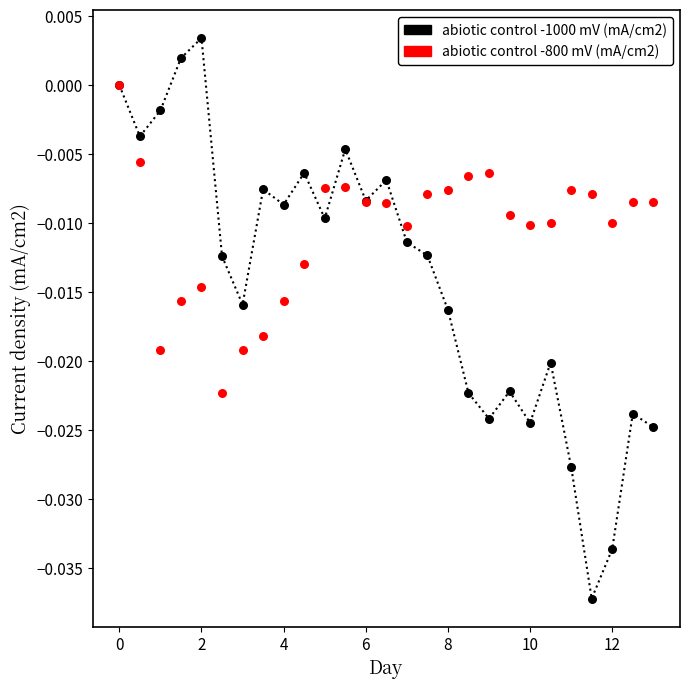

Which series contains the lowest Y value?

abiotic control -1000 mV (mA/cm2)